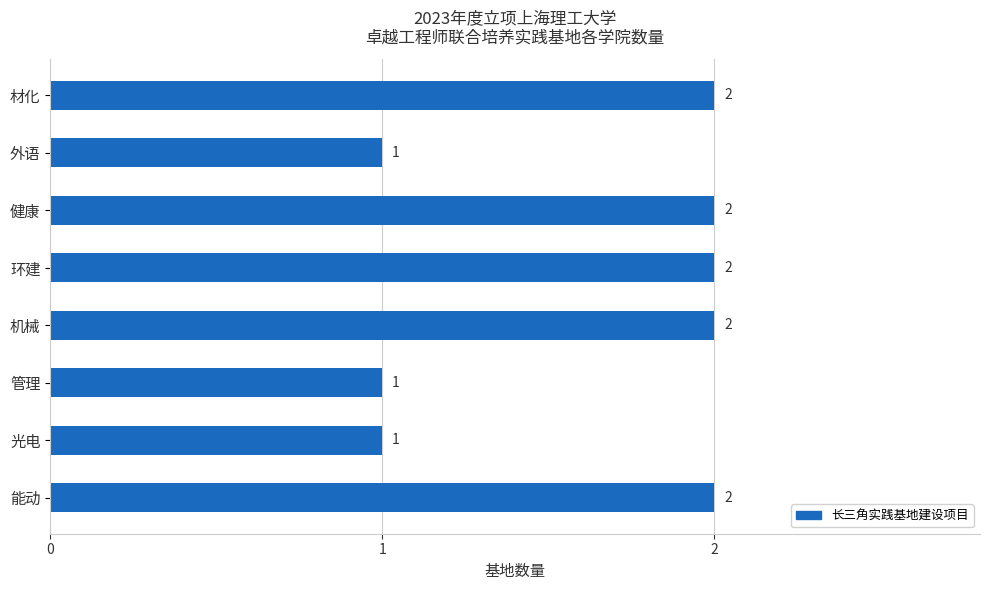

The chart shows a value of 0 at 光电. True or false?

False